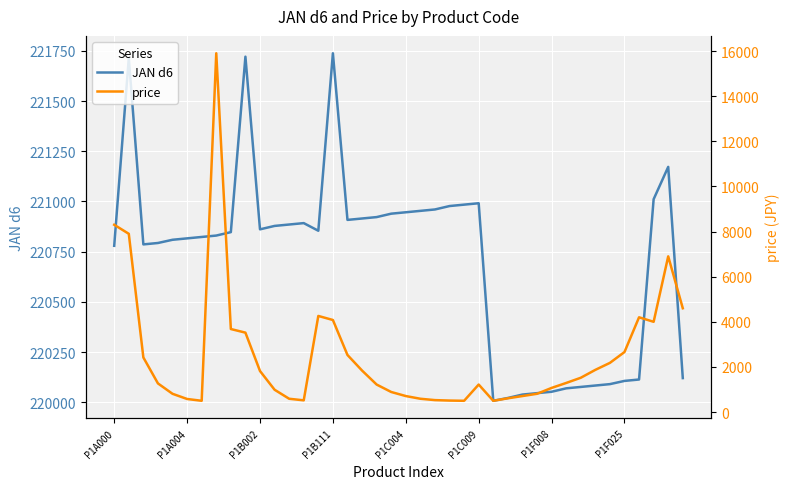

What is the spread (max minus min) of values at 29?

219235